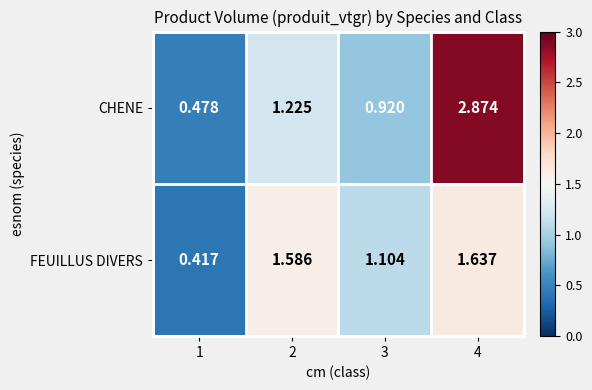

Which series has the widest spread of values?

CHENE